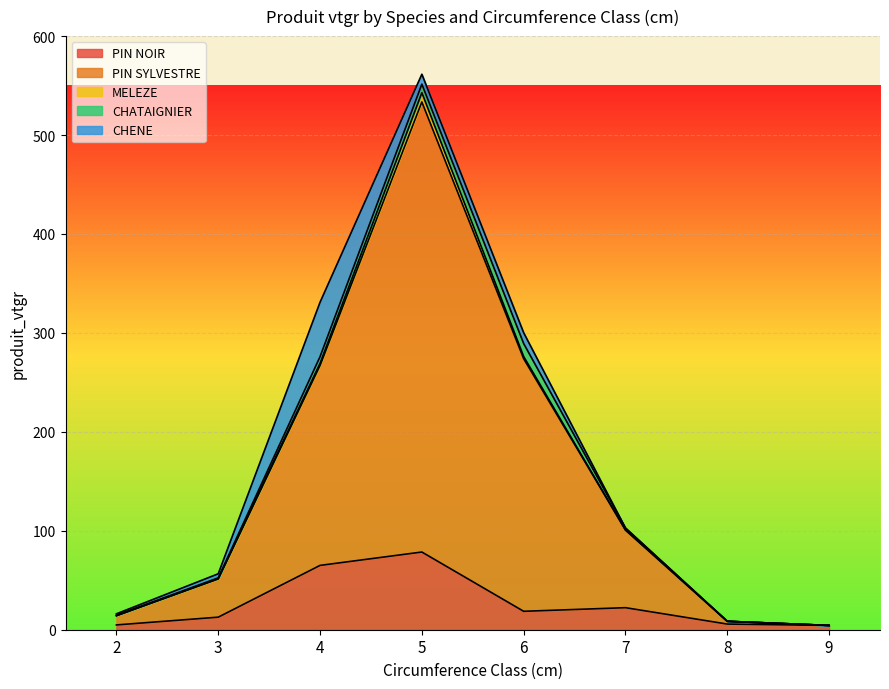

The CHATAIGNIER series shows 0.0 at 8. True or false?

True